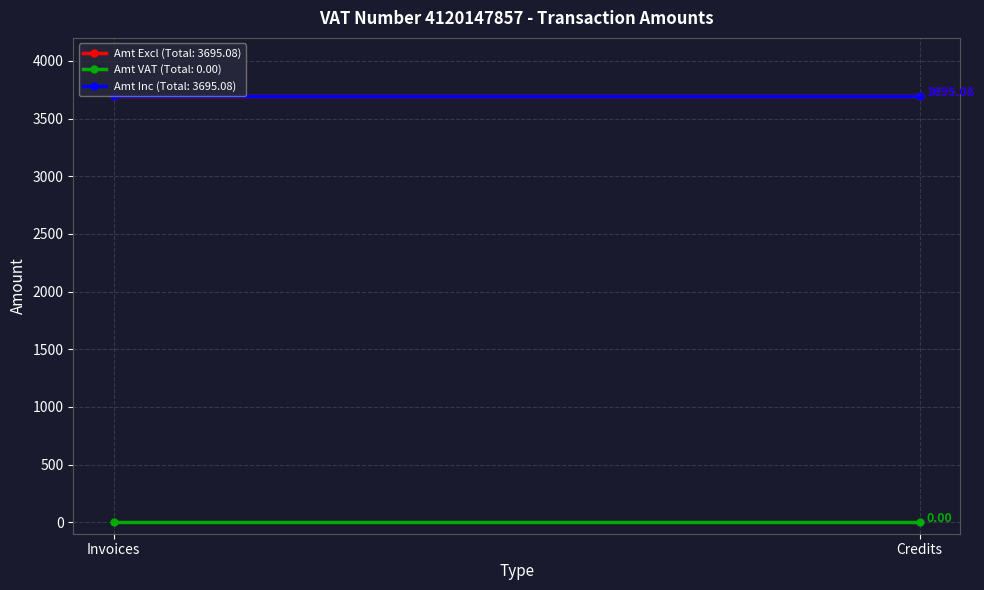

The value of Amt Excl at Credits is -2262.8. True or false?

False